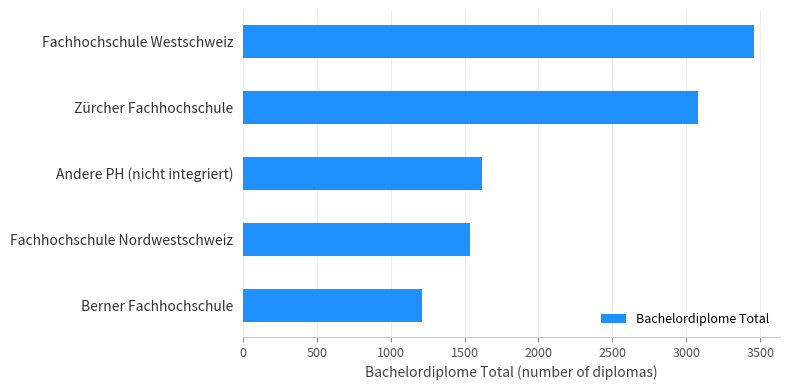

Reading bottom to top, what are all the values shown in this chart?

Berner Fachhochschule=1209	Fachhochschule Nordwestschweiz=1539	Andere PH (nicht integriert)=1615	Zürcher Fachhochschule=3078	Fachhochschule Westschweiz=3460